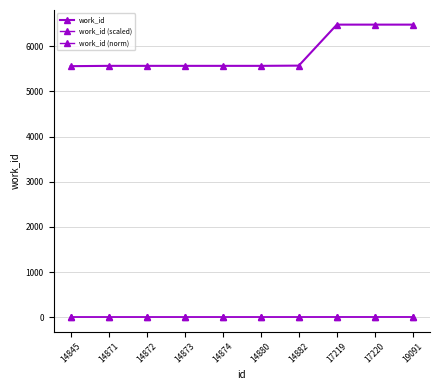

What is the difference between the maximum and minimum values in the work_id (norm) series?

0.6